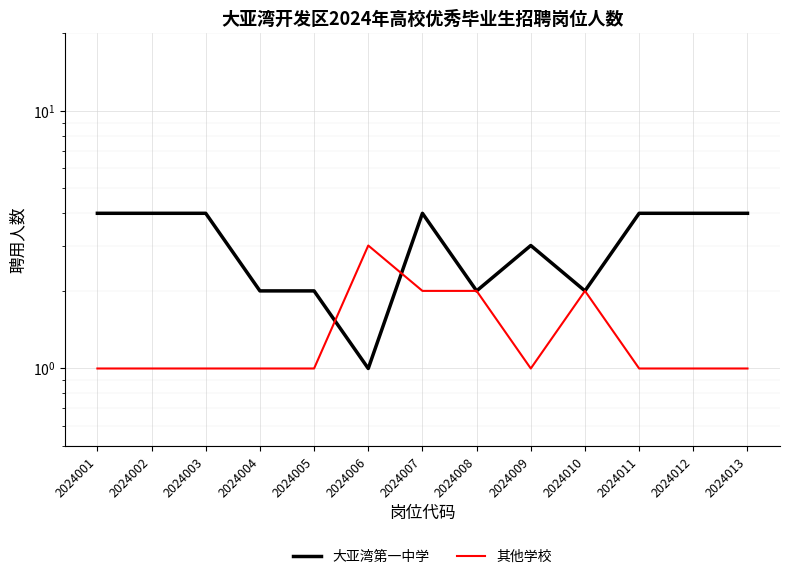

What is the value of the 其他学校 point at the 7th from the left?

2